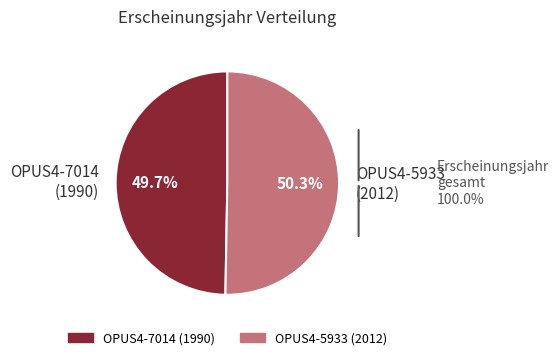

How much of the chart is everything except OPUS4-7014 (1990)?

50.3%